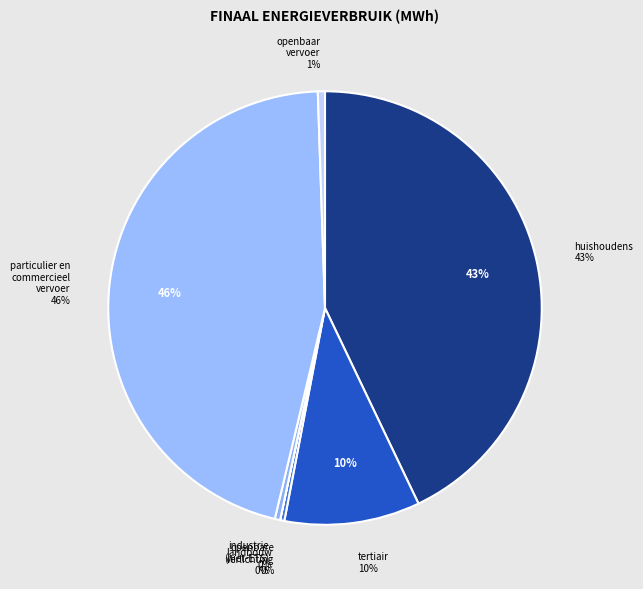

Between openbare verlichting and landbouw, which is larger?

openbare verlichting